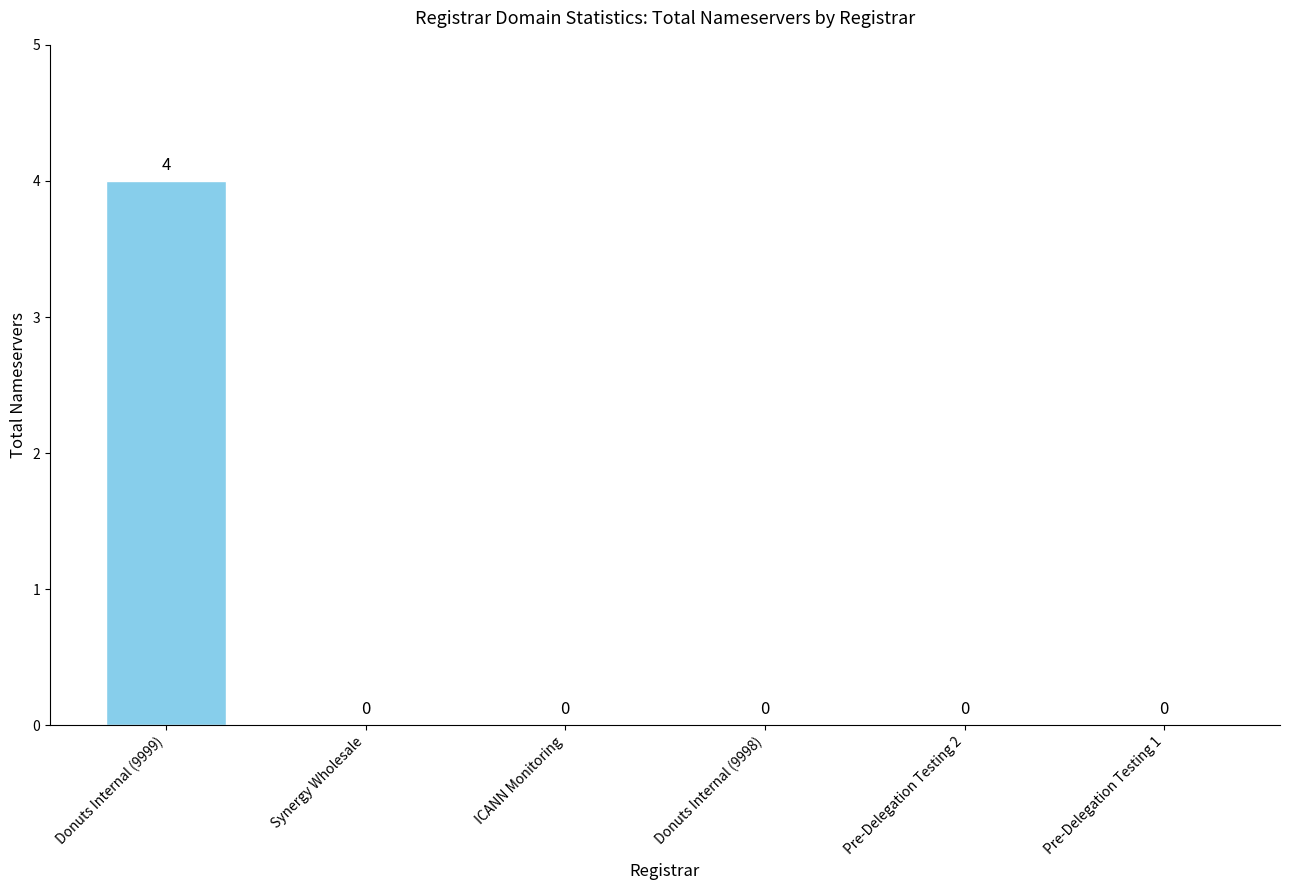

Which category has the highest value across all series?

Donuts Internal (9999)